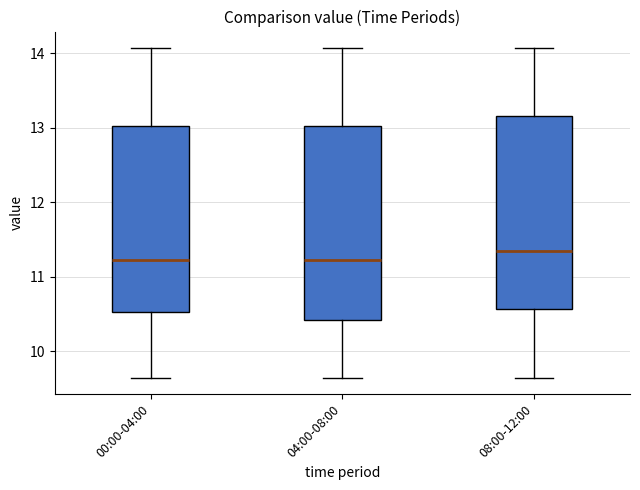

Reading left to right, read every box against the y-axis: the position of its median line, the range the box covers, and the ends of its whiskers. The values are not printed on the chart, so give them approximately, as read against the axis.

00:00-04:00: median 11.2, box 10.5 to 13.0, whiskers 9.7 to 14.1
04:00-08:00: median 11.2, box 10.4 to 13.0, whiskers 9.7 to 14.1
08:00-12:00: median 11.4, box 10.6 to 13.2, whiskers 9.7 to 14.1